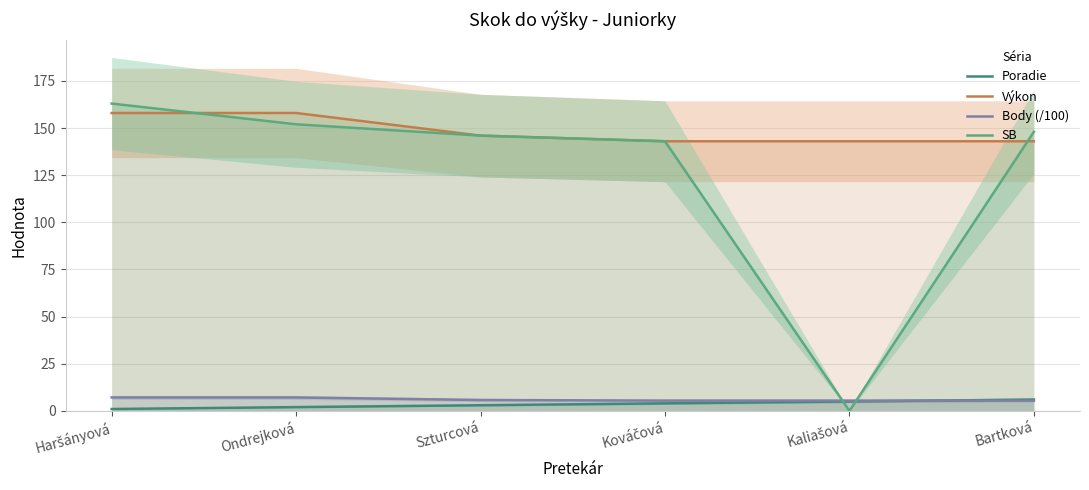

Reading right to left, what are all the values shown in this chart?

Poradie: Bartková=6.0	Kaliašová=5.0	Kováčová=4.0	Szturcová=3.0	Ondrejková=2.0	Haršányová=1.0
Výkon: Bartková=143.0	Kaliašová=143.0	Kováčová=143.0	Szturcová=146.0	Ondrejková=158.0	Haršányová=158.0
Body (/100): Bartková=5.4	Kaliašová=5.4	Kováčová=5.4	Szturcová=5.8	Ondrejková=7.1	Haršányová=7.1
SB: Bartková=148.0	Kaliašová=0.0	Kováčová=143.0	Szturcová=146.0	Ondrejková=152.0	Haršányová=163.0